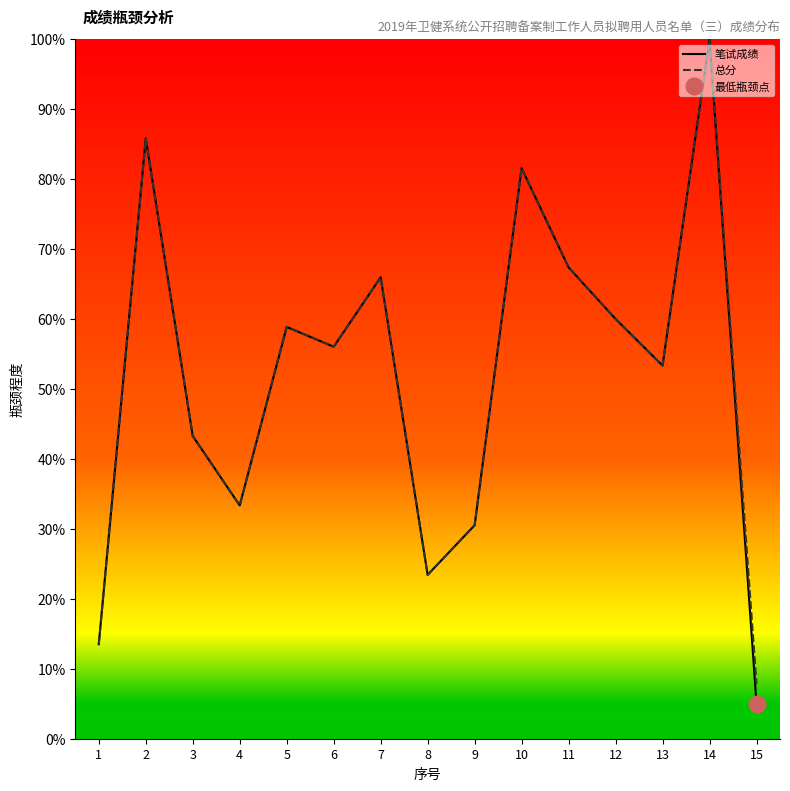

Reading right to left, transcribe all the data shown in this chart.

笔试成绩: 15=5.0	14=100.0	13=53.4	12=60.0	11=67.4	10=81.6	9=30.5	8=23.4	7=66.0	6=56.0	5=58.9	4=33.4	3=43.3	2=85.8	1=13.5
总分: 15=7.8	14=100.0	13=53.4	12=60.0	11=67.4	10=81.6	9=30.5	8=23.4	7=66.0	6=56.0	5=58.9	4=33.4	3=43.3	2=85.8	1=13.5